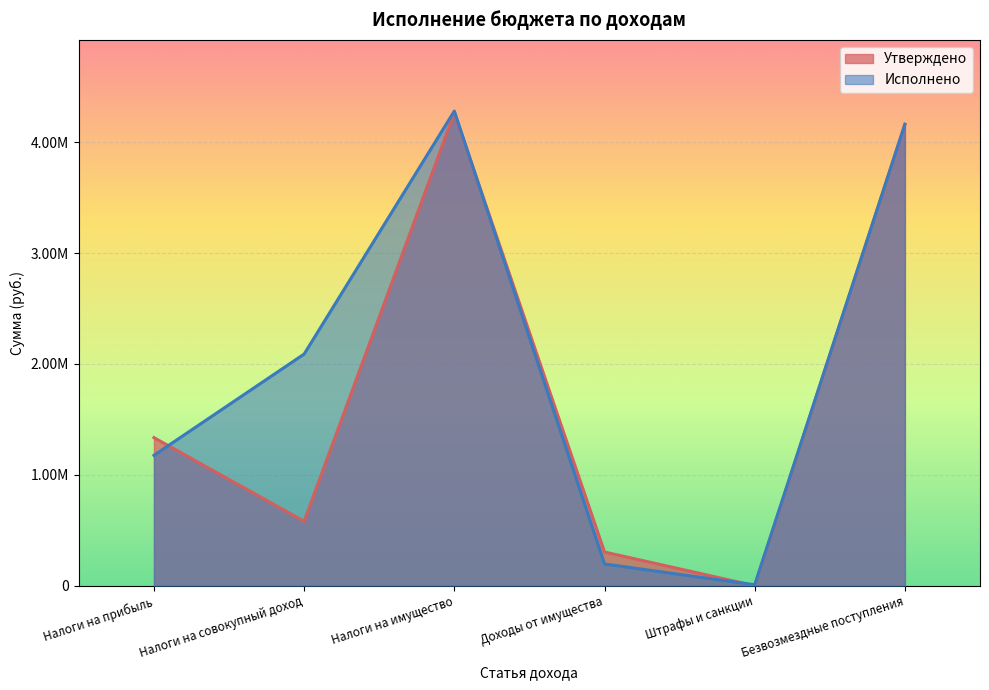

What are all the series names shown in the legend?

Утверждено, Исполнено